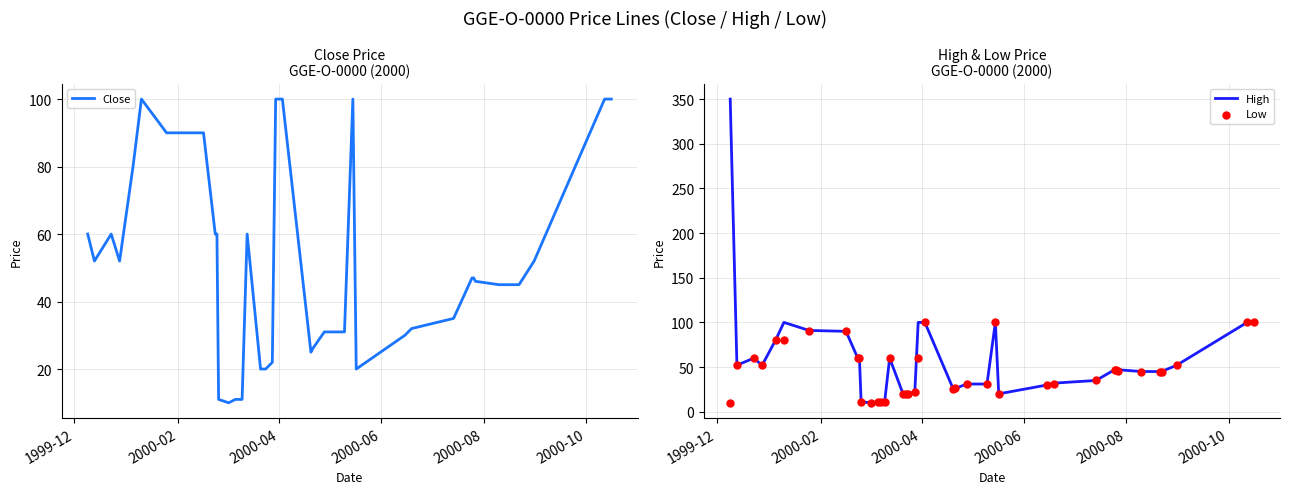

At how many categories does at least one series exceed 61?

10